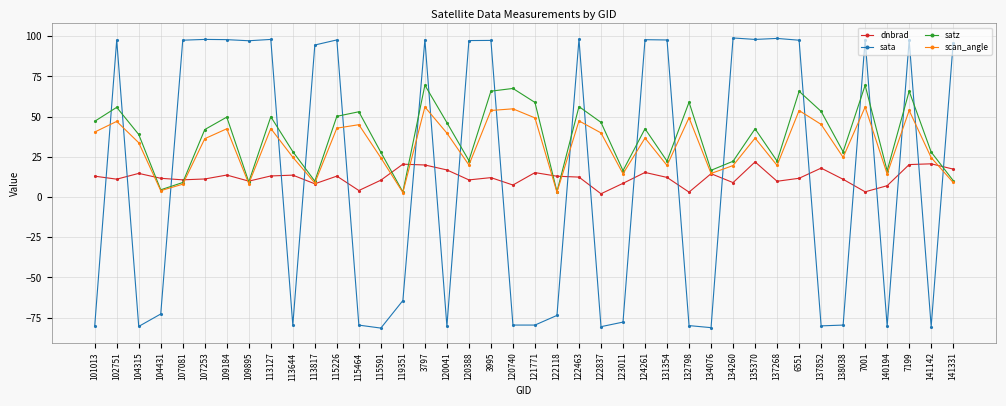

What is the value of the sata point at the 31st from the left?

98.0